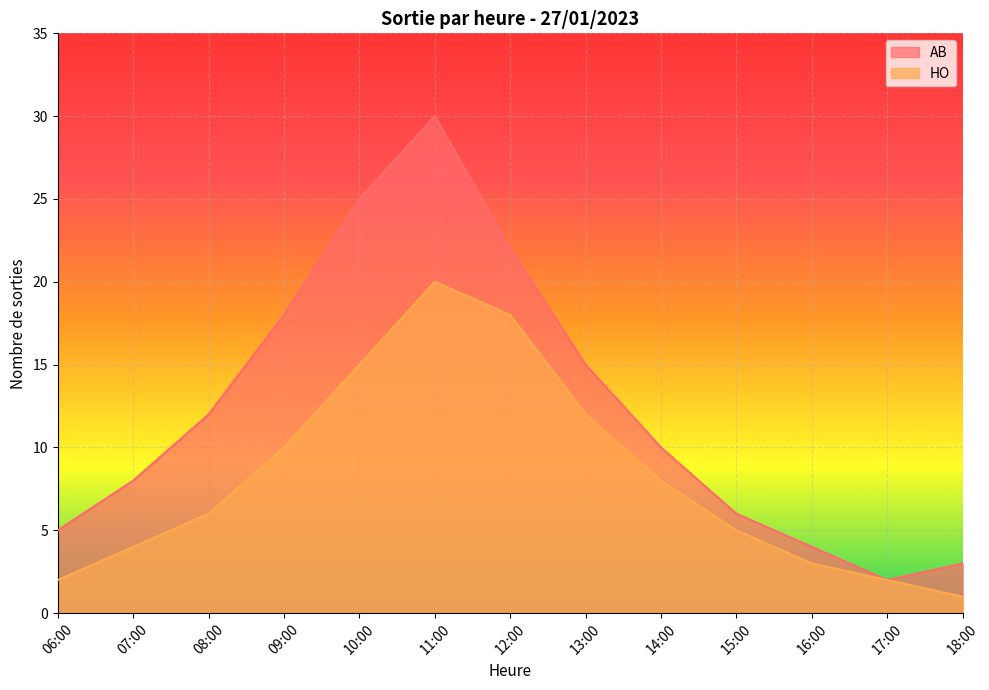

Rank the series by their maximum value, from highest to lowest.

AB, HO